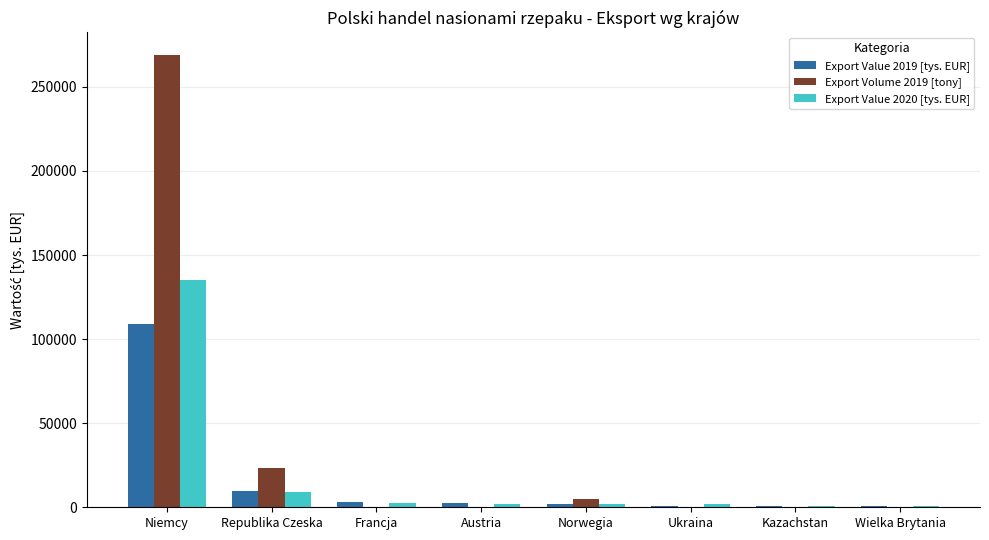

At which category does the chart reach its peak across all series?

Niemcy